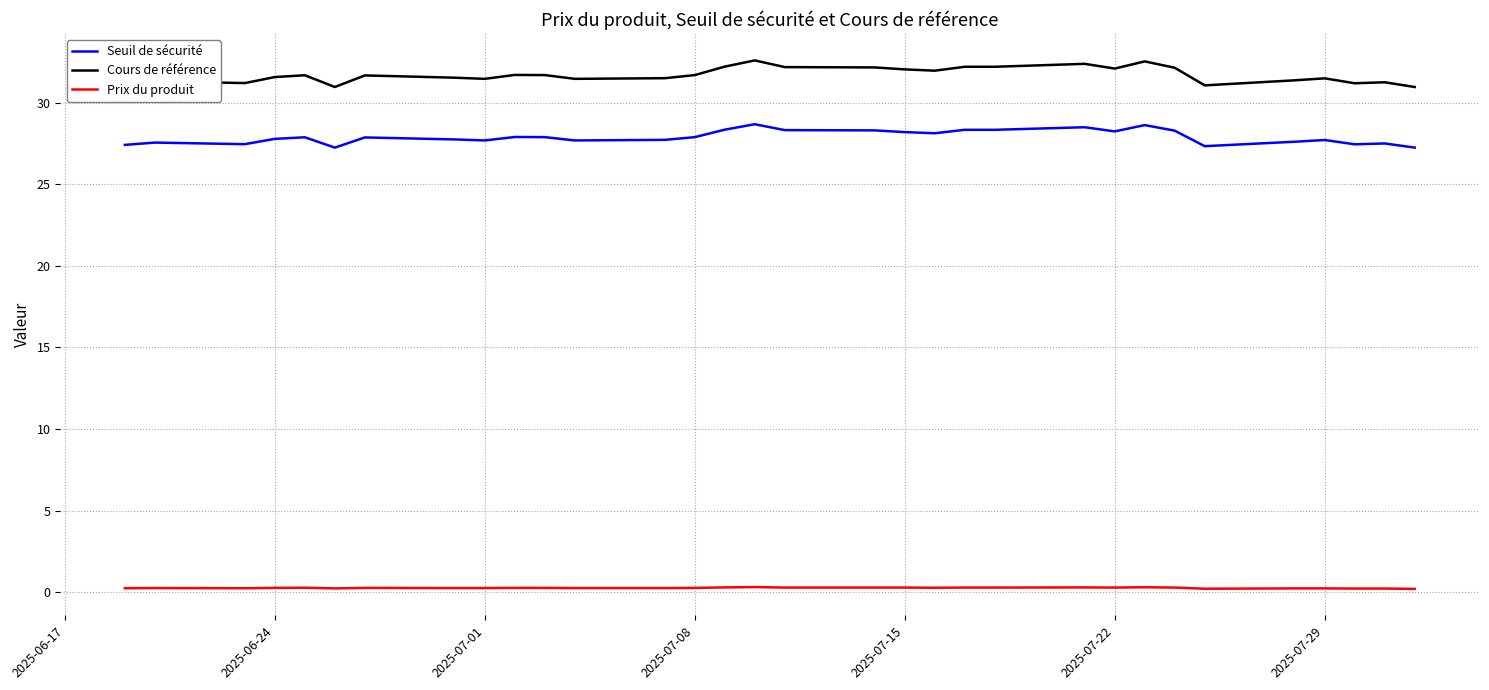

True or false: Prix du produit and Seuil de sécurité intersect in this chart.

False